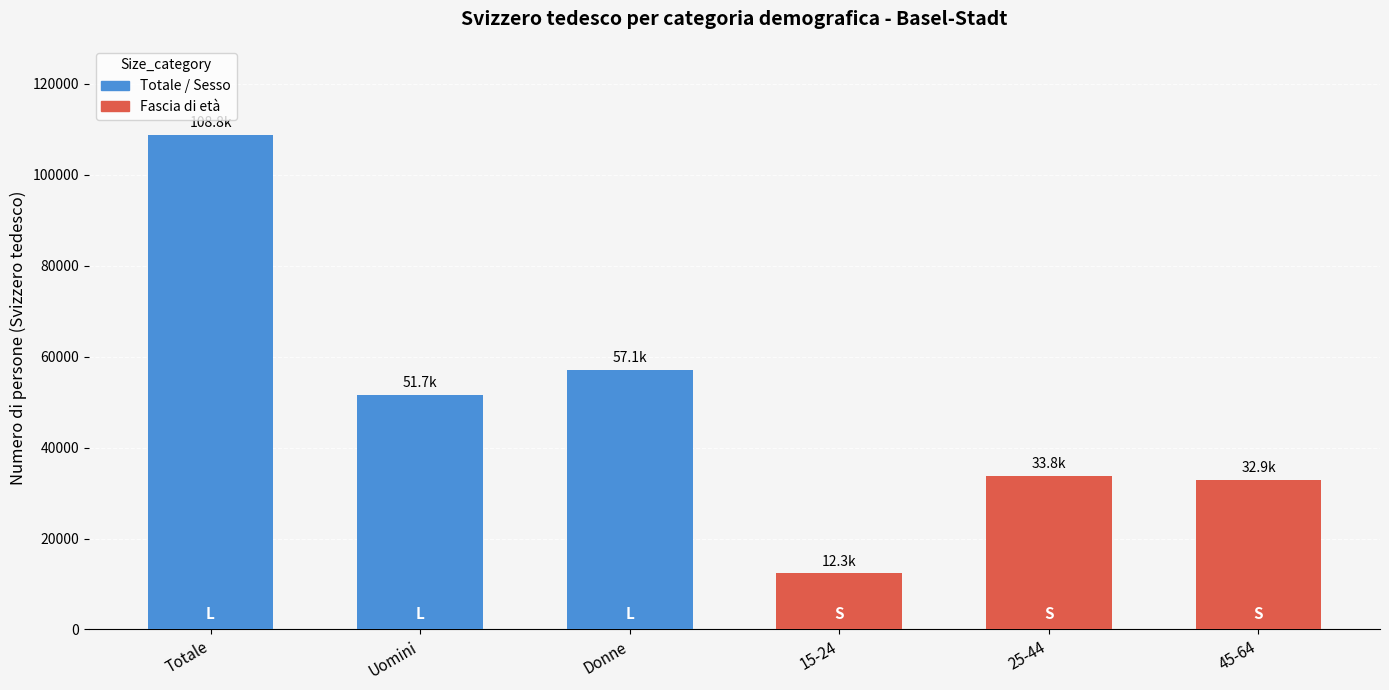

What is the label of the 2nd bar from the right?

25-44